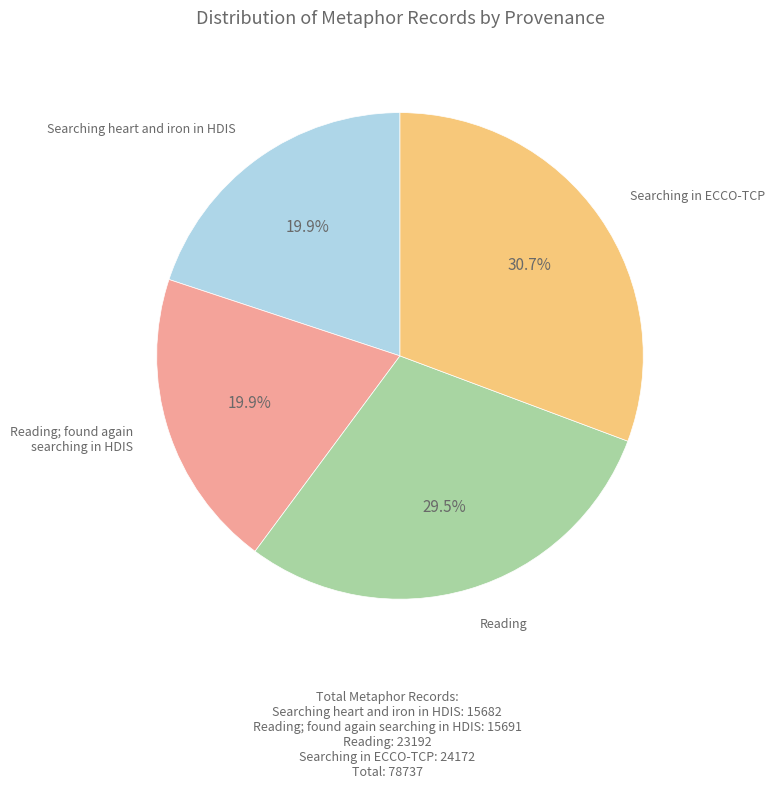

Is there any slice that represents more than half of the pie?

No